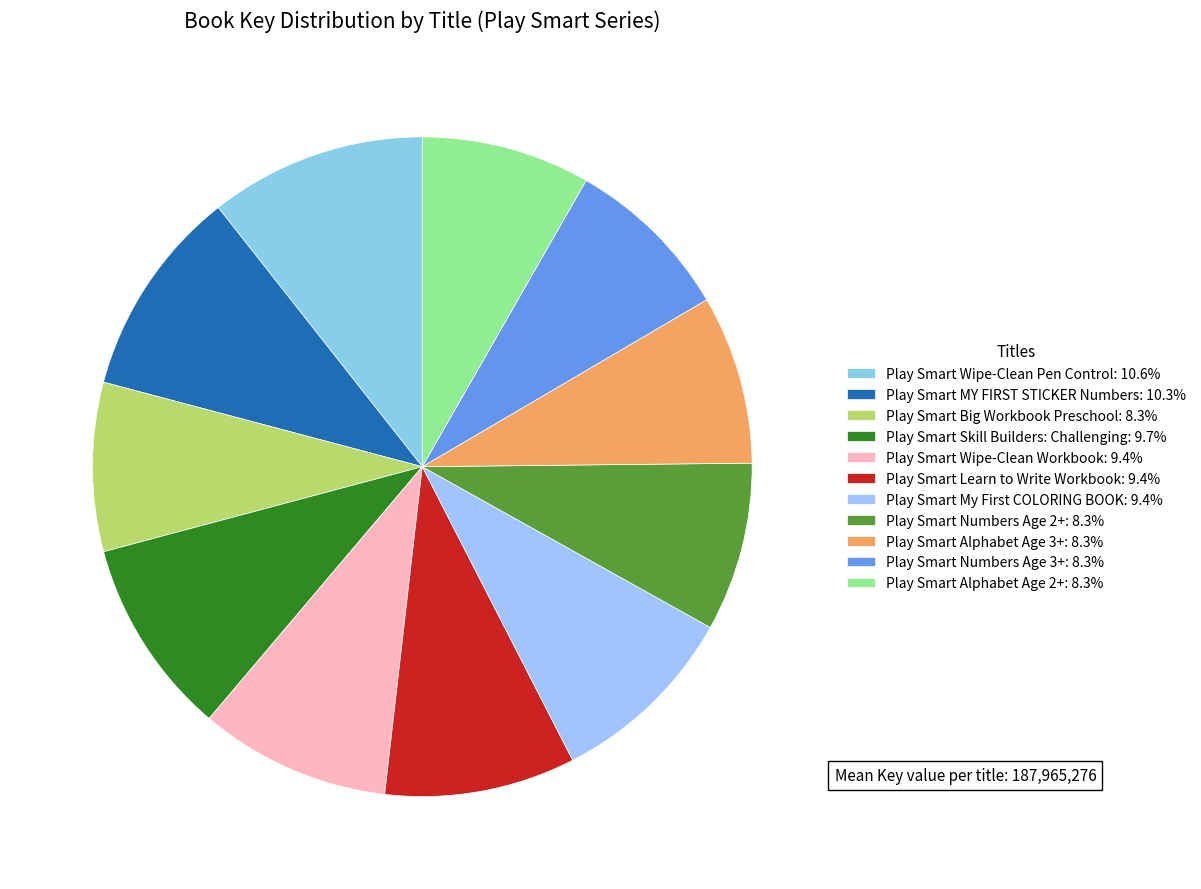

Between Play Smart Wipe-Clean Workbook and Play Smart Numbers Age 2+, which is larger?

Play Smart Wipe-Clean Workbook